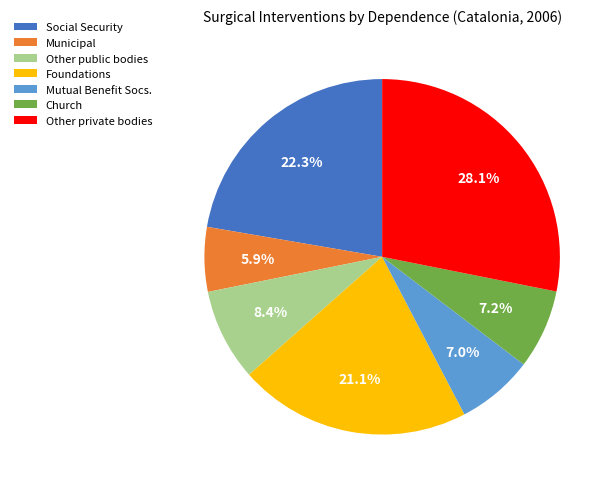

What percentage is the Social Security slice, to the nearest percent?

22%